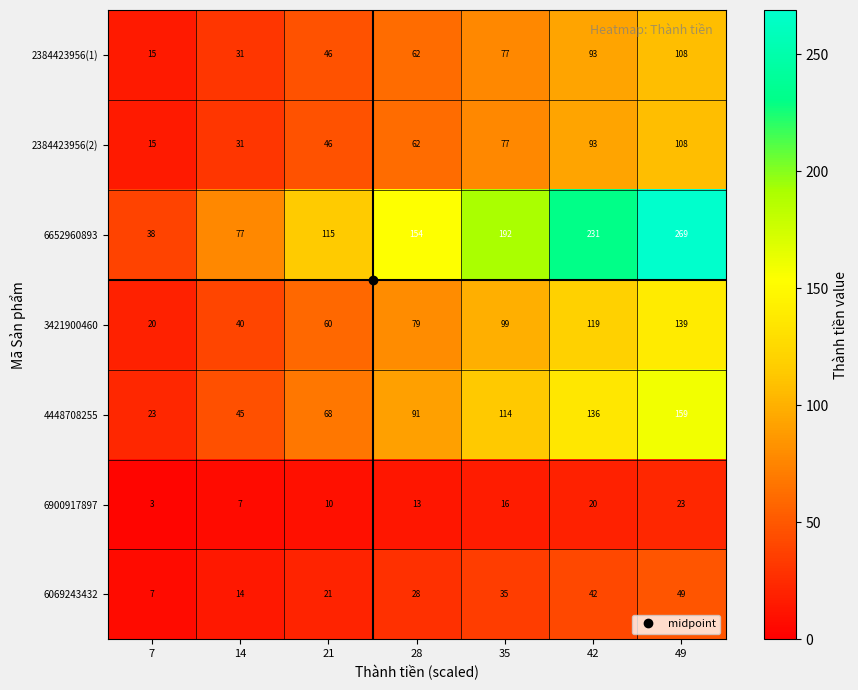

True or false: 2384423956(2) has a value of 66 at 49.

False